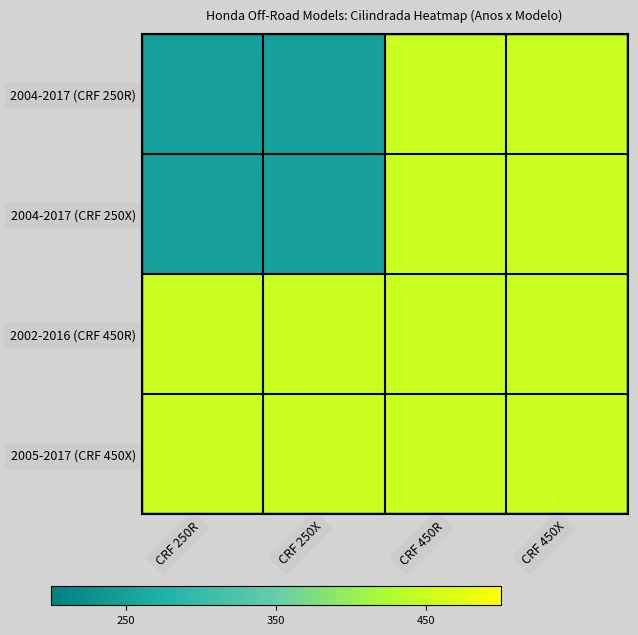

How many categories are shown in the chart?

4